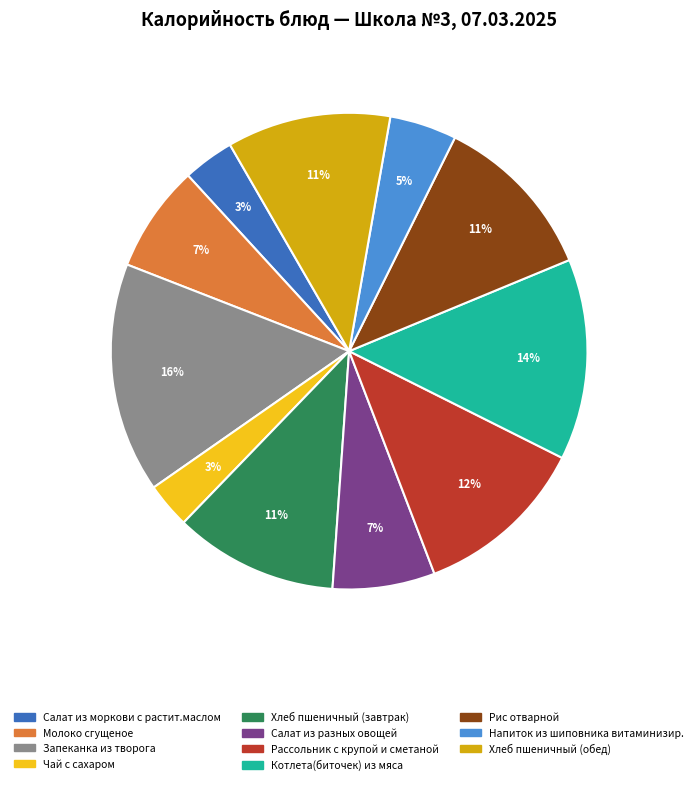

Which category has the biggest portion of the pie?

Запеканка из творога